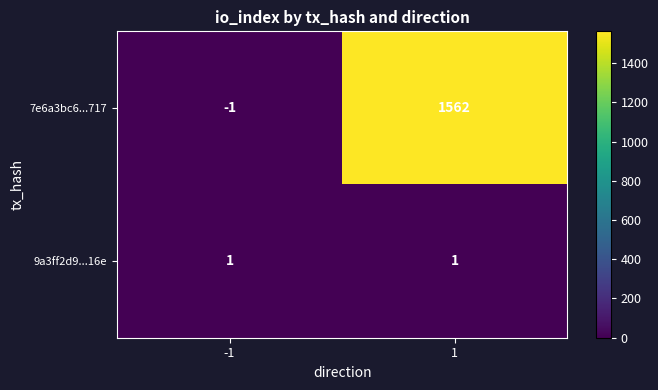

What is the minimum value shown in the chart?

-1